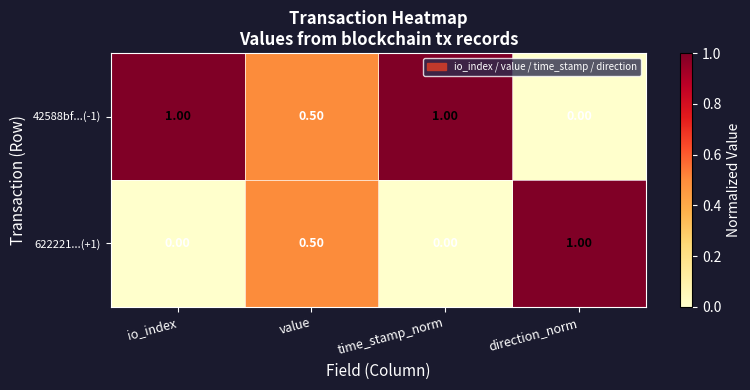

Is the value of 622221...(+1) at value greater than the value of 42588bf...(-1) at time_stamp_norm?

No